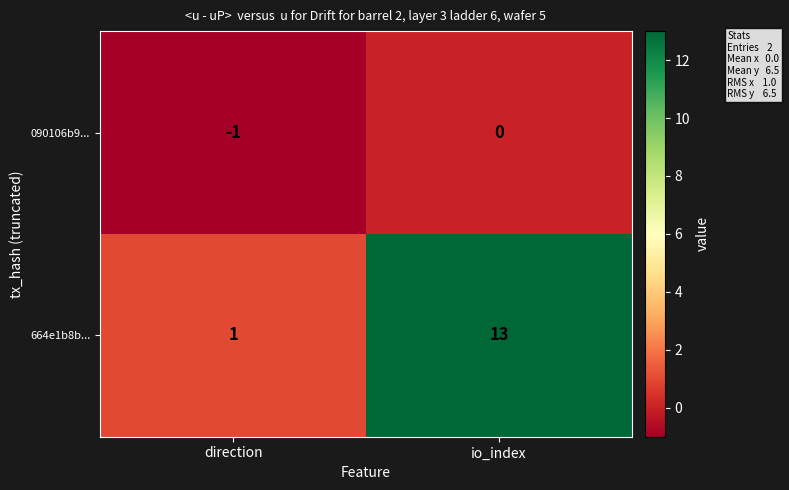

Is the value of 664e1b8b... at direction greater than the value of 090106b9... at io_index?

Yes